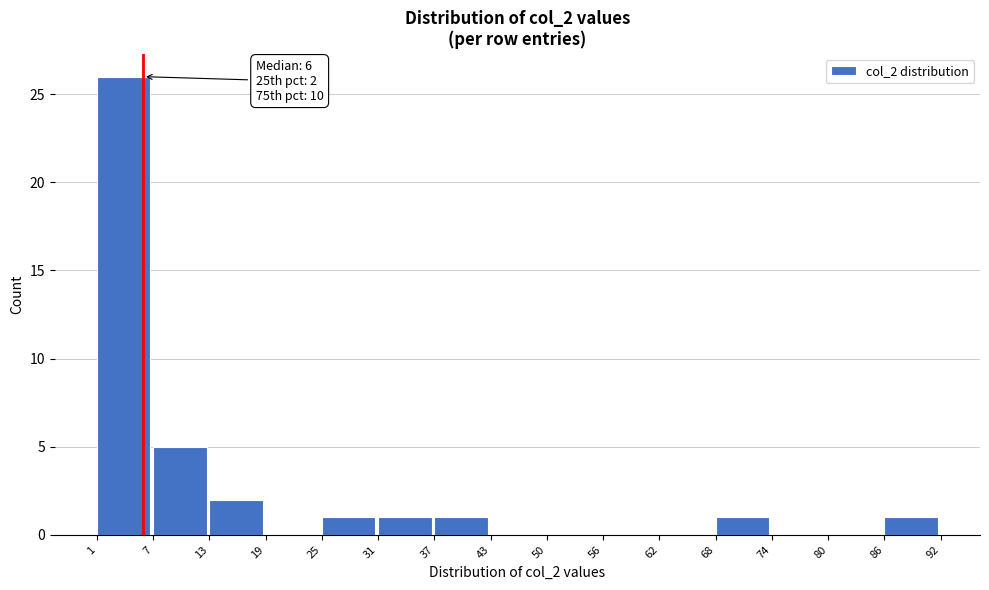

Which range on the x-axis has the tallest bar?

1 to 7